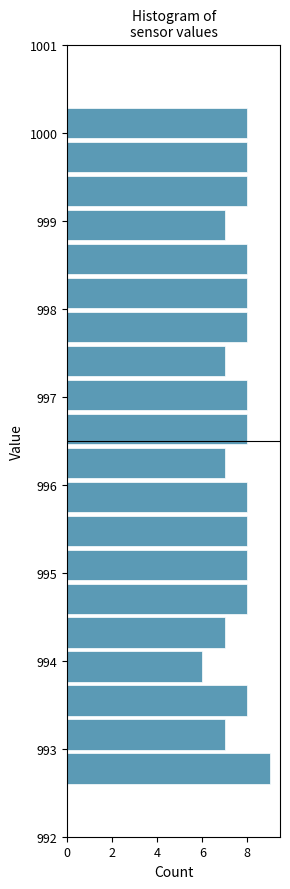

Read against the y-axis, roughly where is the centre of the longest bar?

992.8